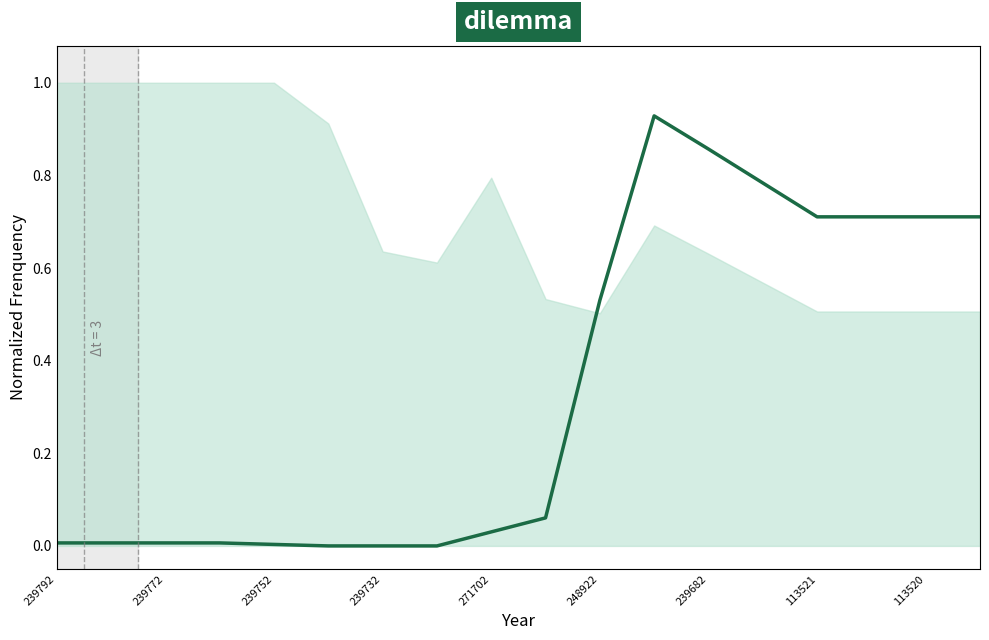

The value at 113521 is 0.7. True or false?

True